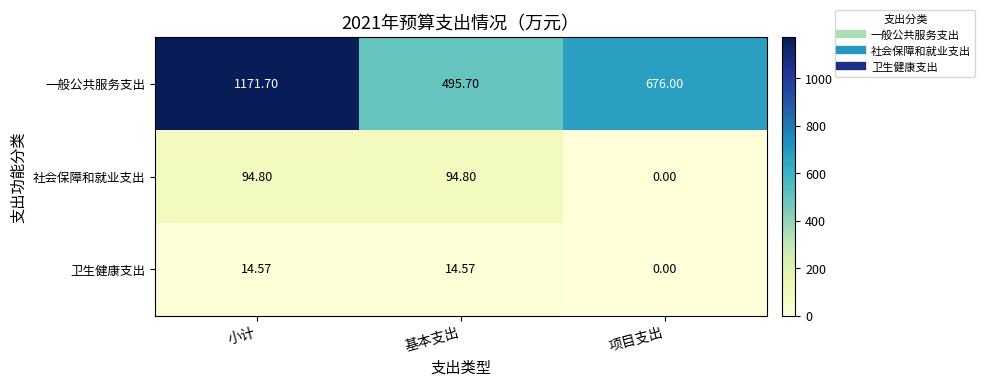

Where is 社会保障和就业支出 nearest to the value 47?

项目支出